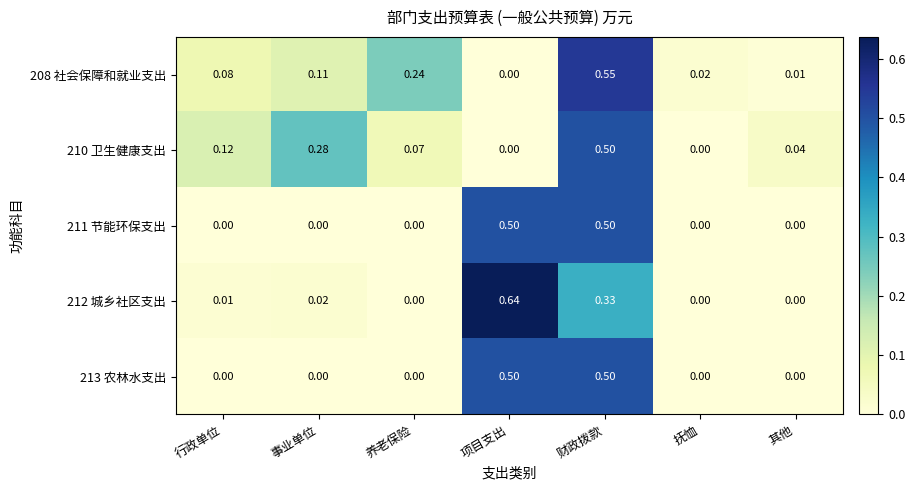

At which category is the sum across all series the highest?

财政拨款